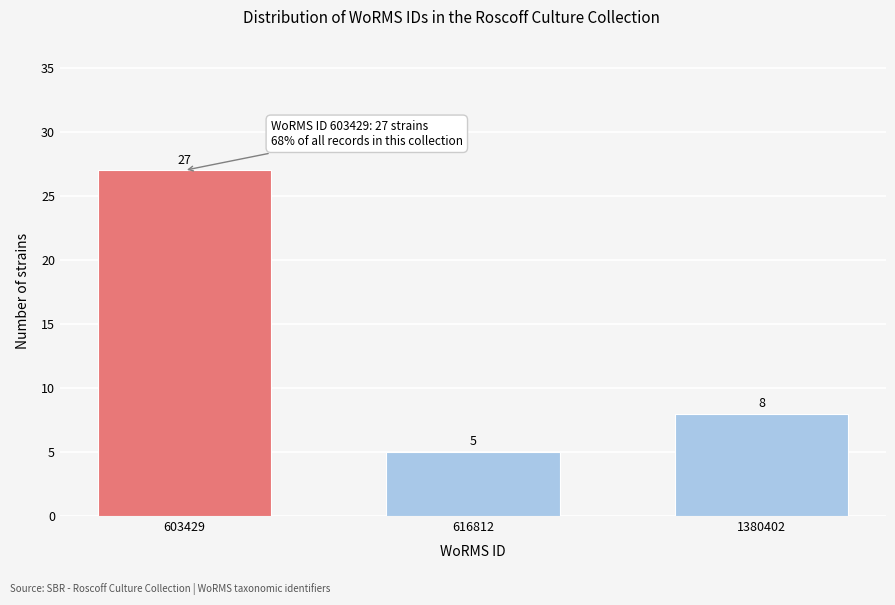

Reading left to right, extract all data points from this chart.

27	5	8